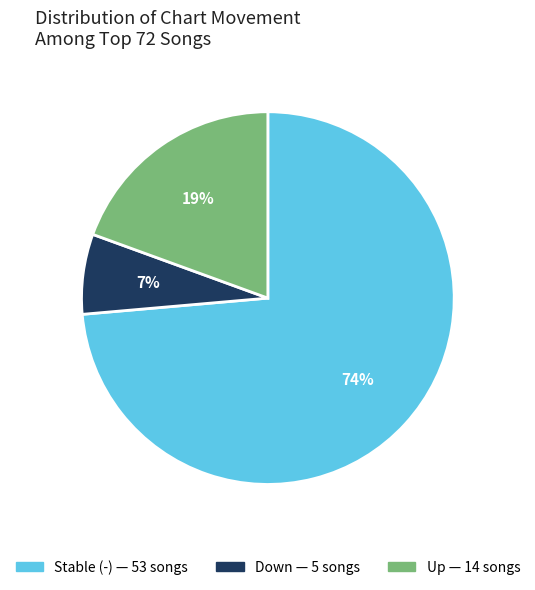

Does any single category account for the majority?

Yes